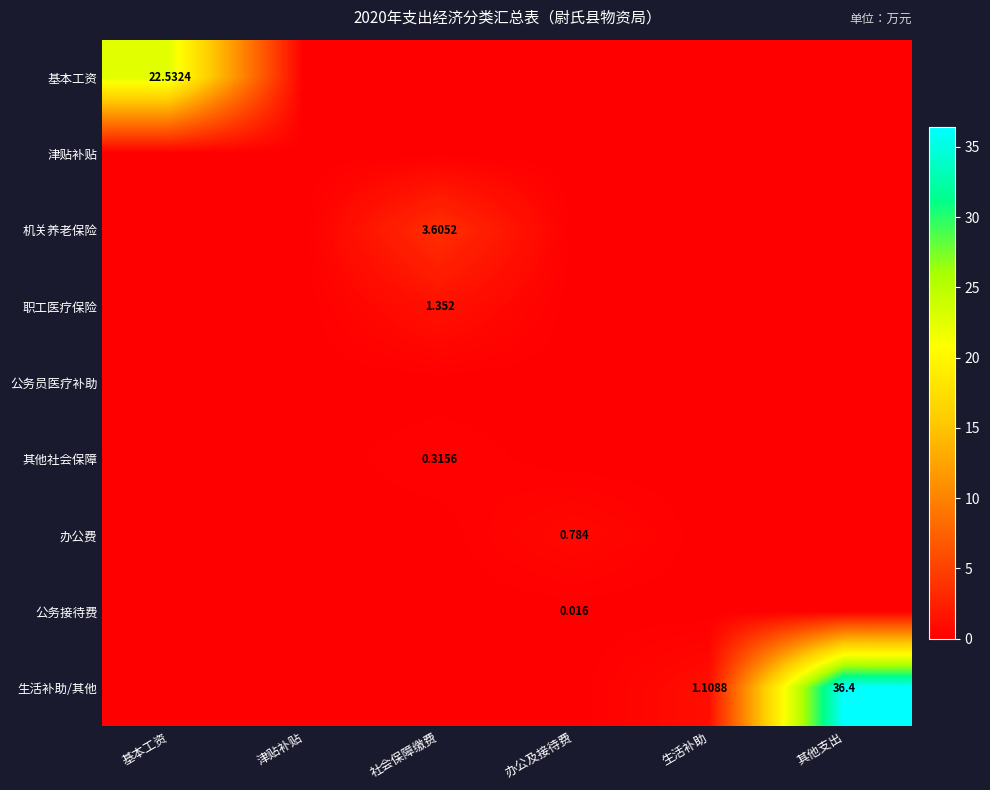

The value of 职工医疗保险 at 津贴补贴 is 0.6. True or false?

False